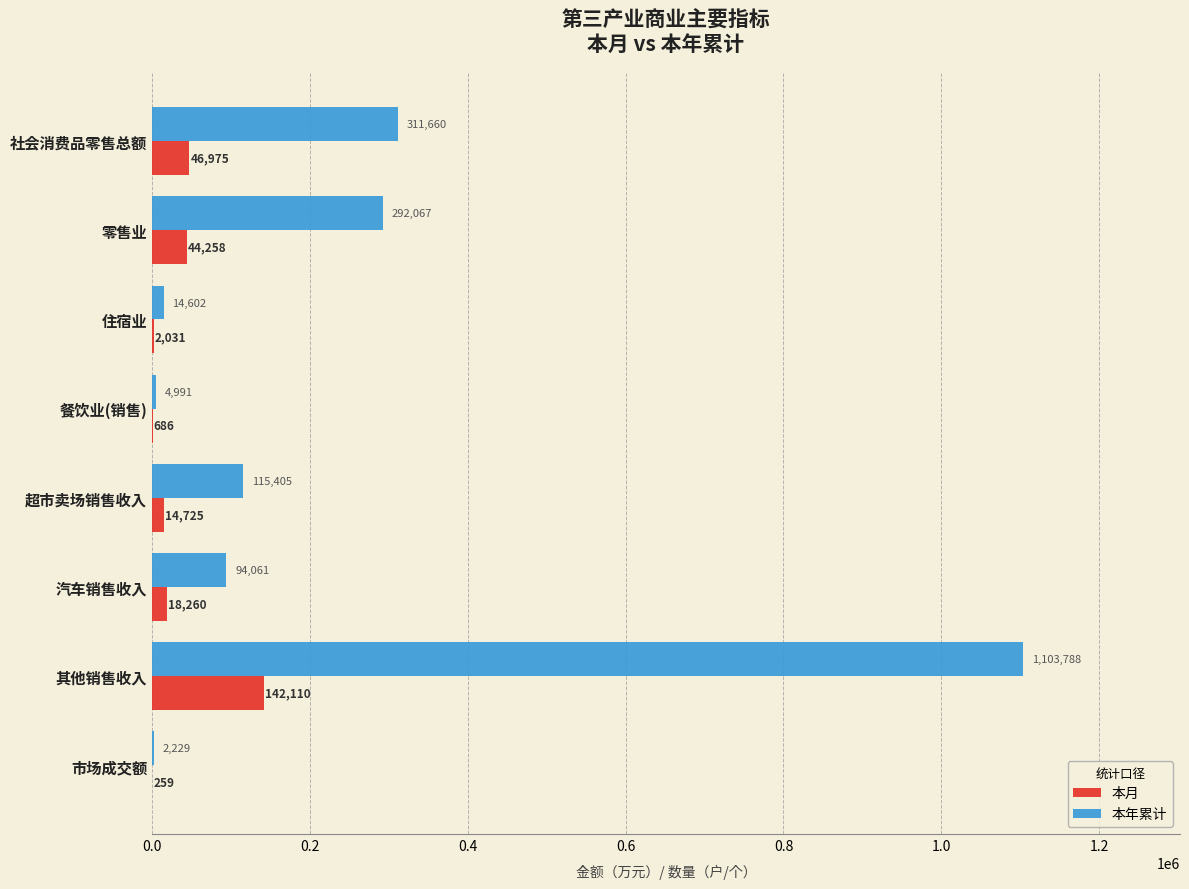

Which series has the largest total across all categories?

本年累计